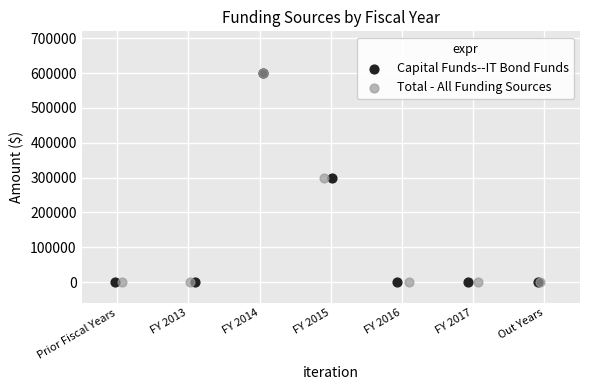

What are all the series names shown in the legend?

Capital Funds--IT Bond Funds, Total - All Funding Sources